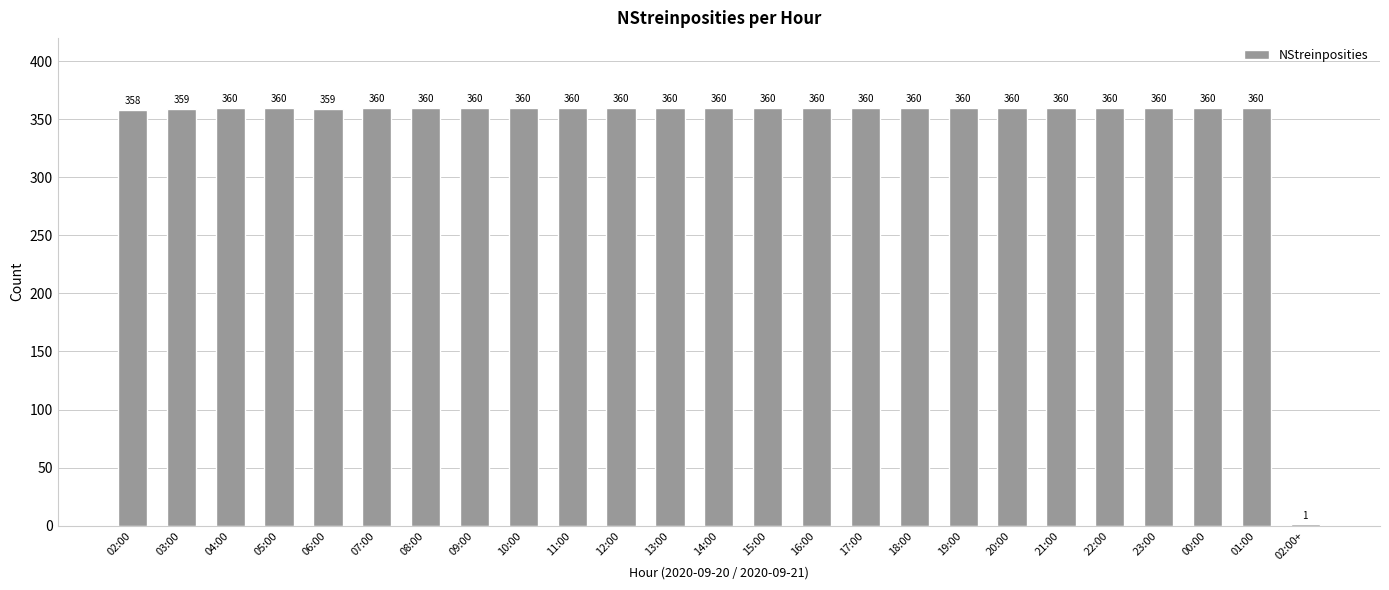

What is the greatest value displayed?

360